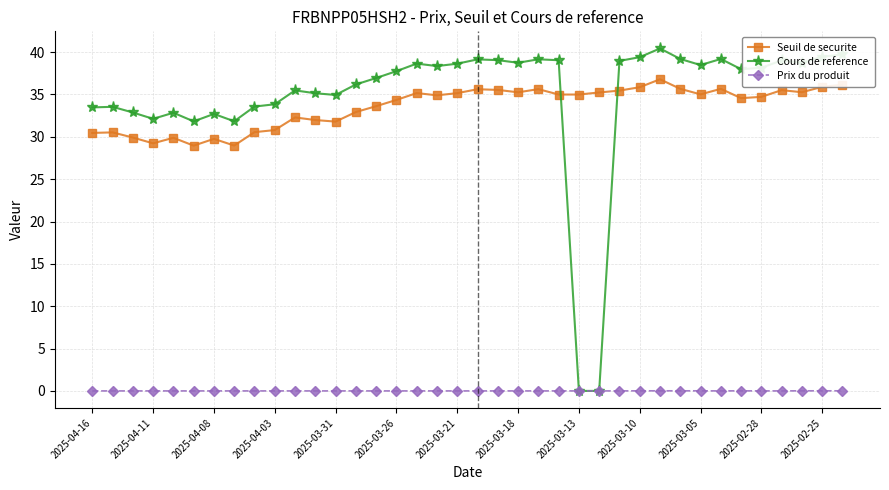

What is the greatest value displayed?

40.4